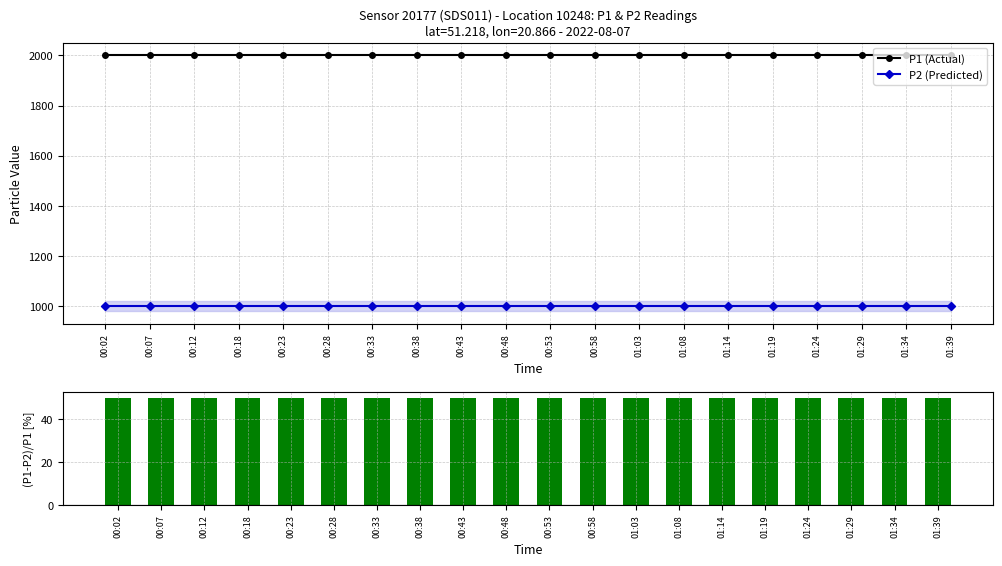

Between 00:18 and 00:28, which series saw the biggest shift?

P1 (Actual)